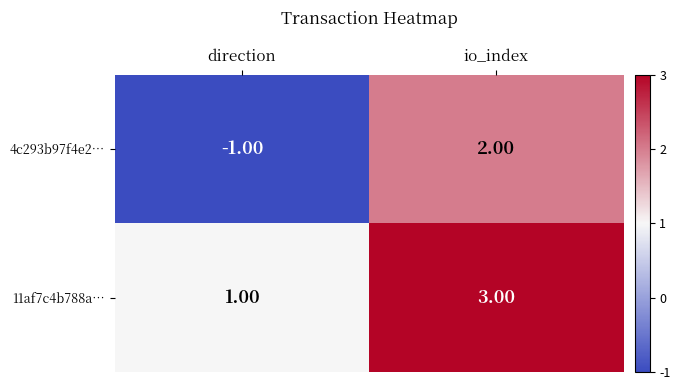

What is the difference between the 4c293b97f4e2… values at direction and io_index?

3